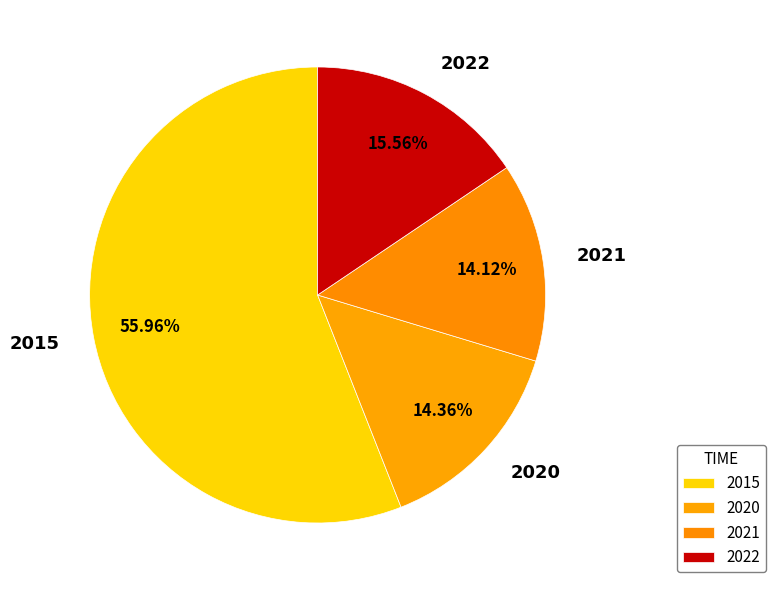

How many slices are in this pie chart?

4